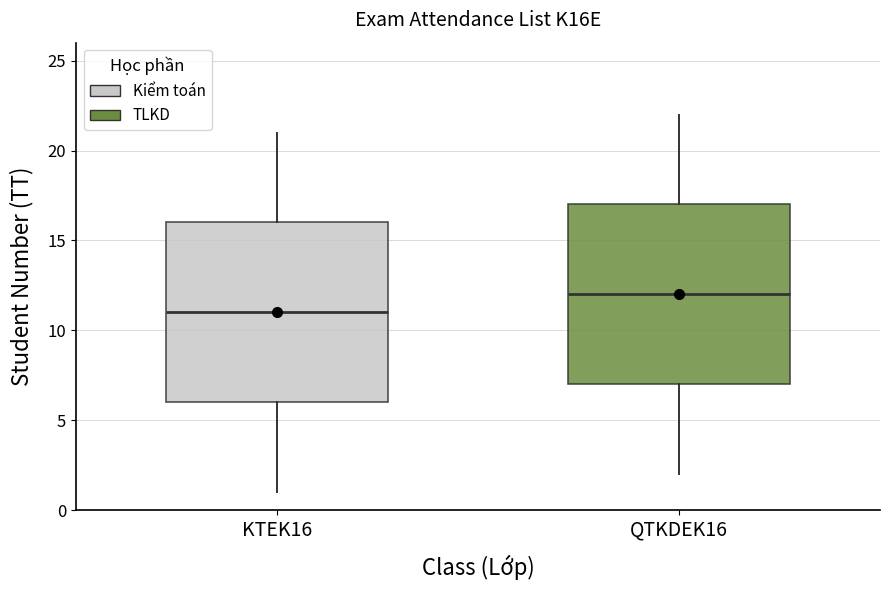

Which box's median line is the lowest?

KTEK16